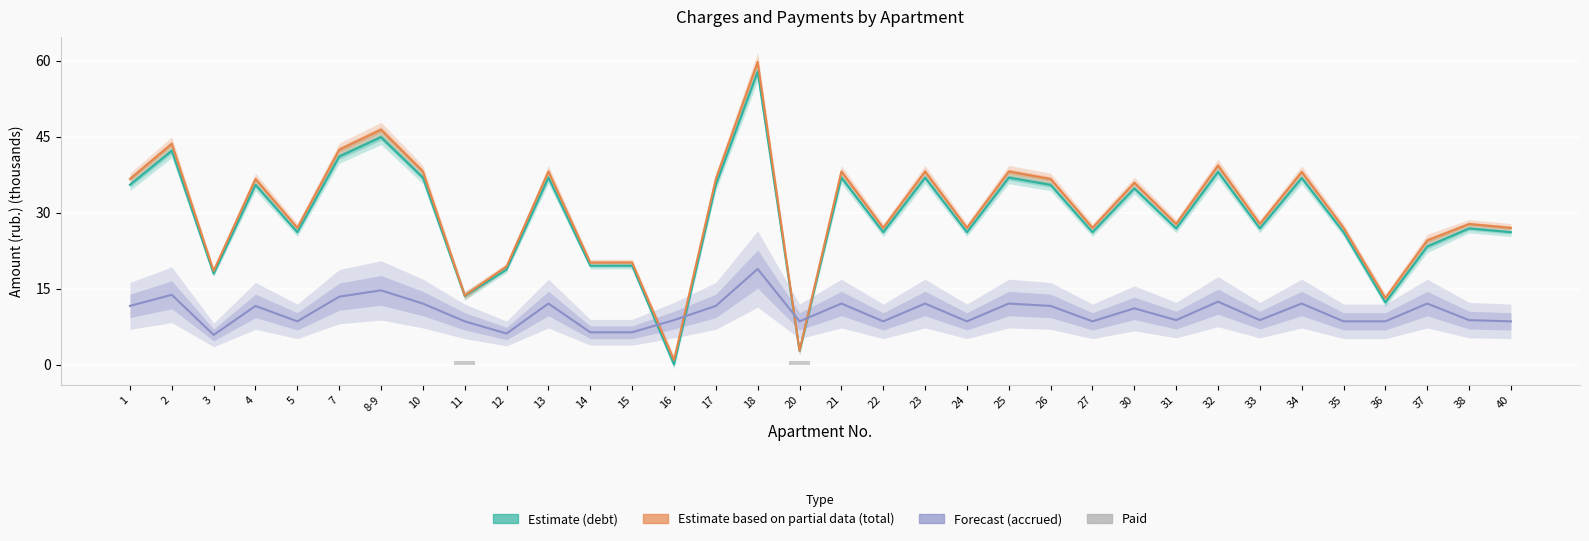

Where does the Estimate (debt, thousands) series first go above 26?

1